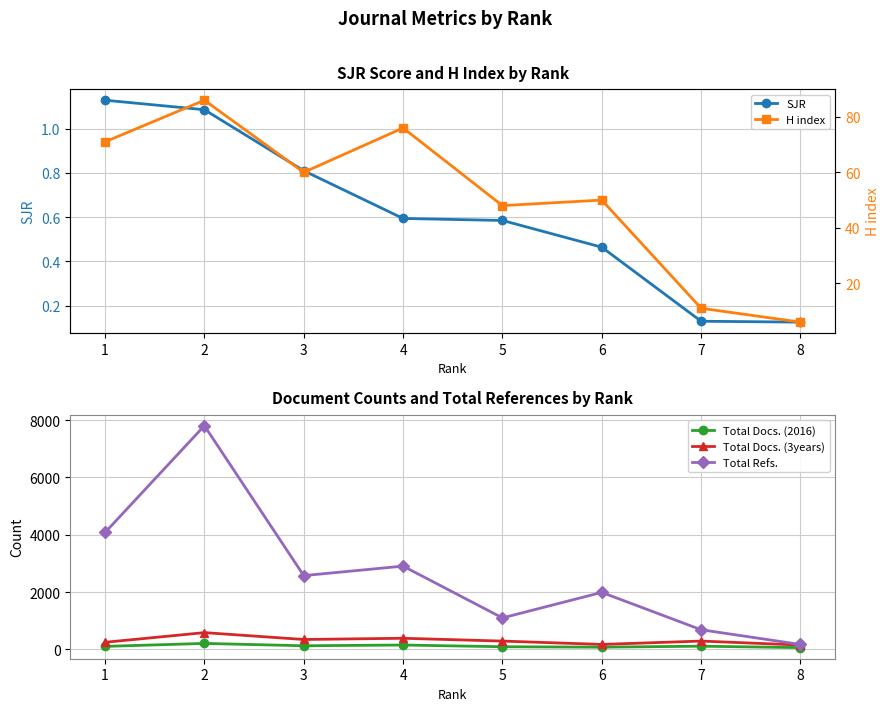

At which category does the chart reach its minimum across all series?

8